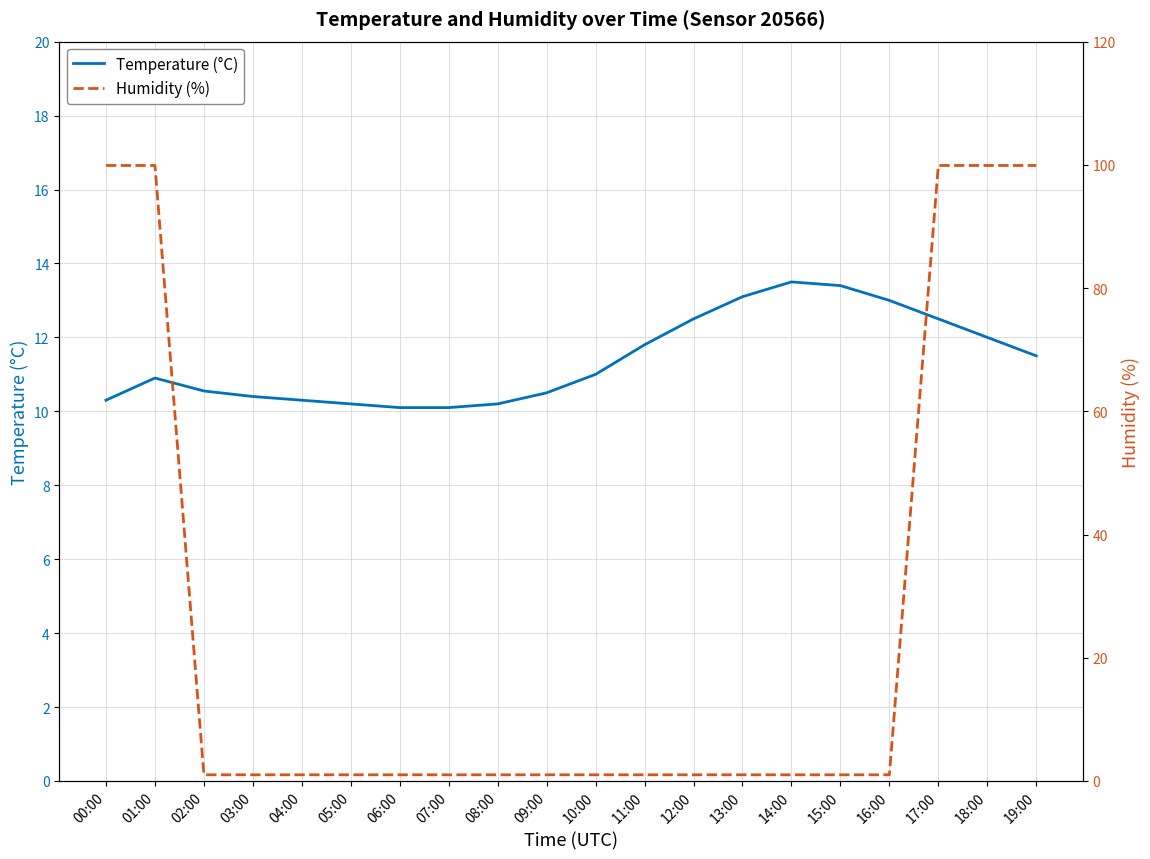

What is the total value across all series at 03:00?

11.4